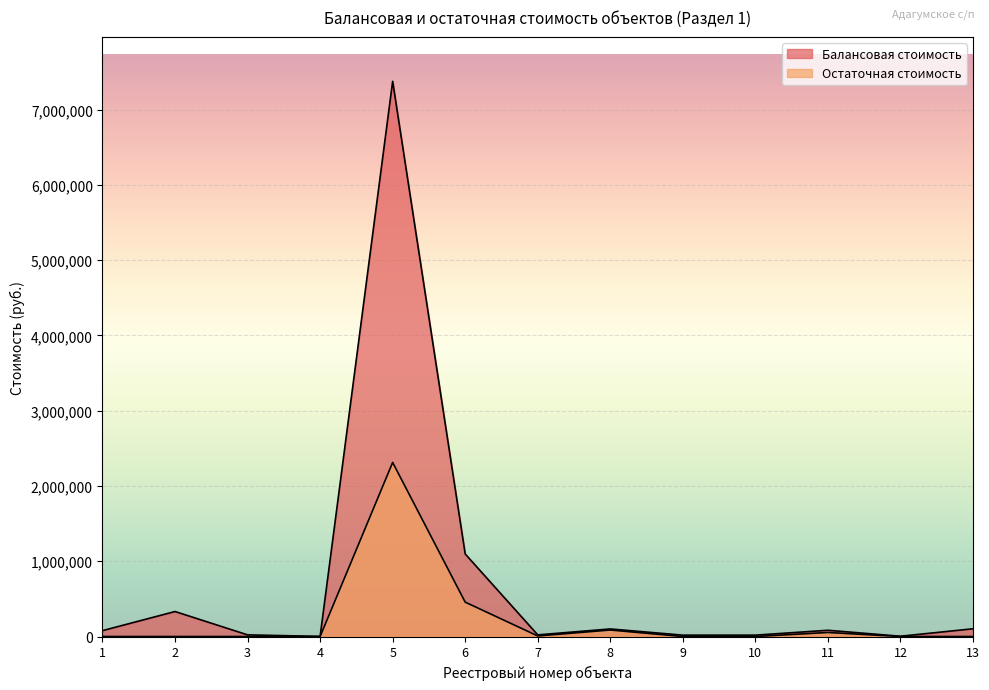

True or false: Балансовая стоимость has a value of 706991.8 at 6.

False